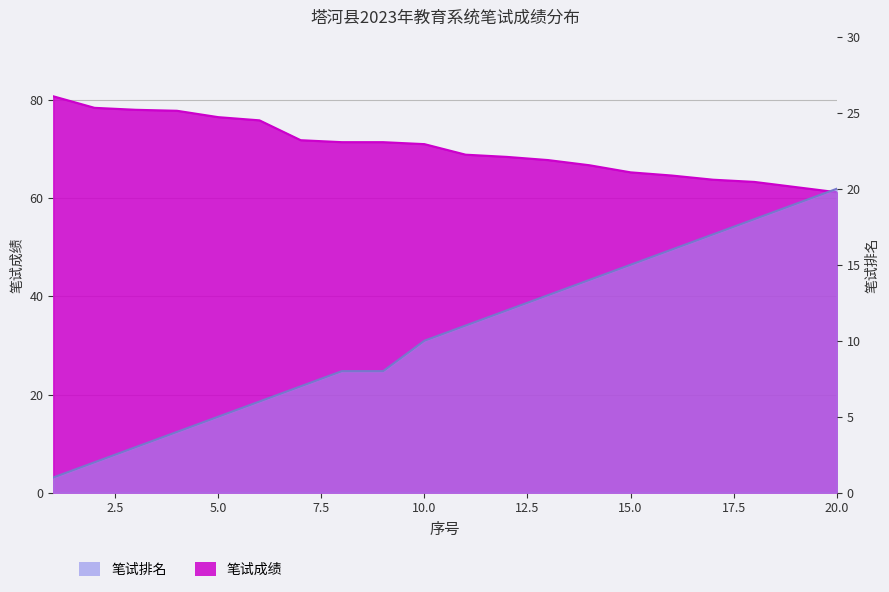

The value of 笔试排名 at 3 is 4.3. True or false?

False